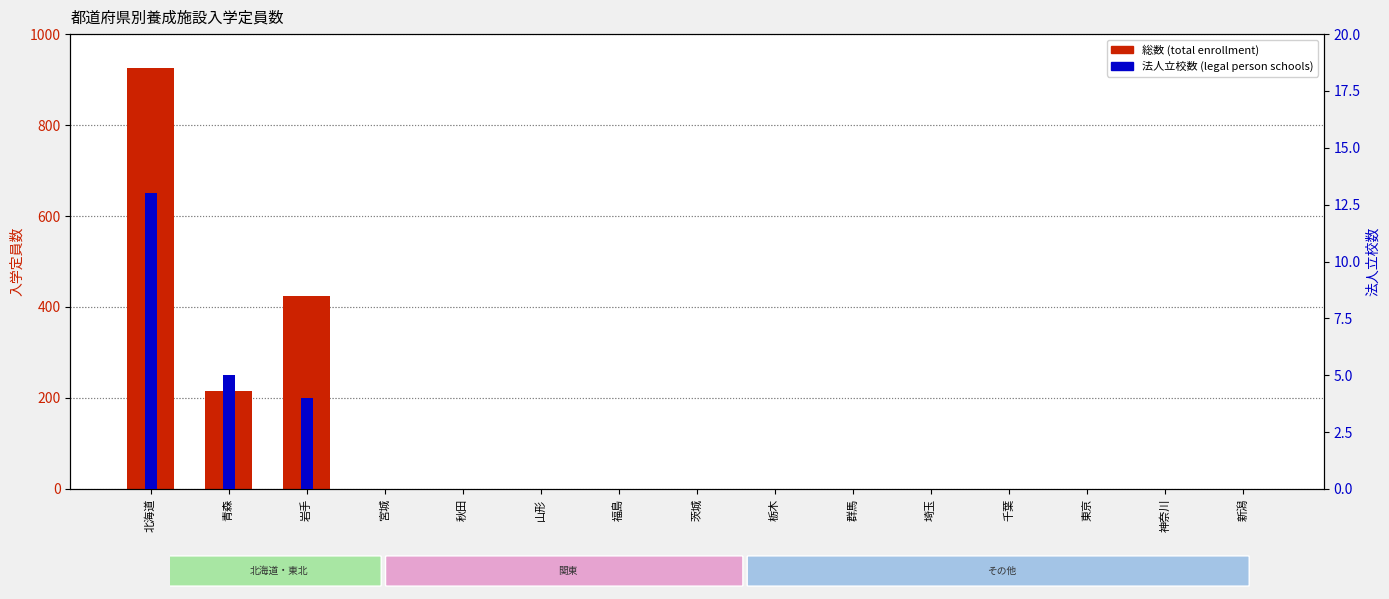

What are all the series names shown in the legend?

総数 (total enrollment), 法人立校数 (legal person schools)